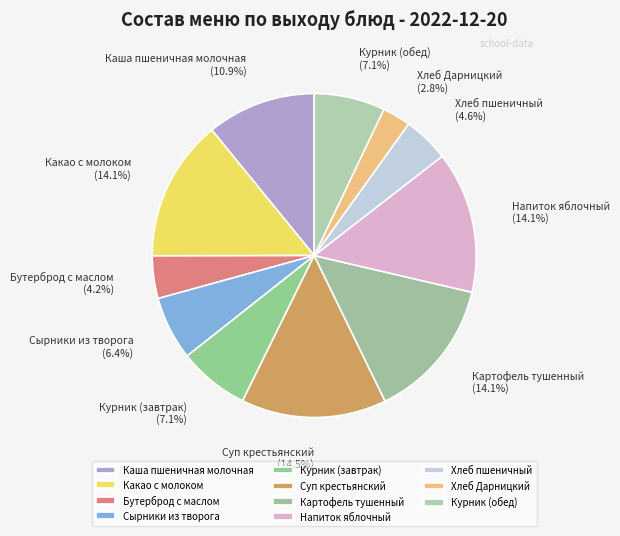

The Курник (обед) slice represents 1% of the pie. True or false?

False